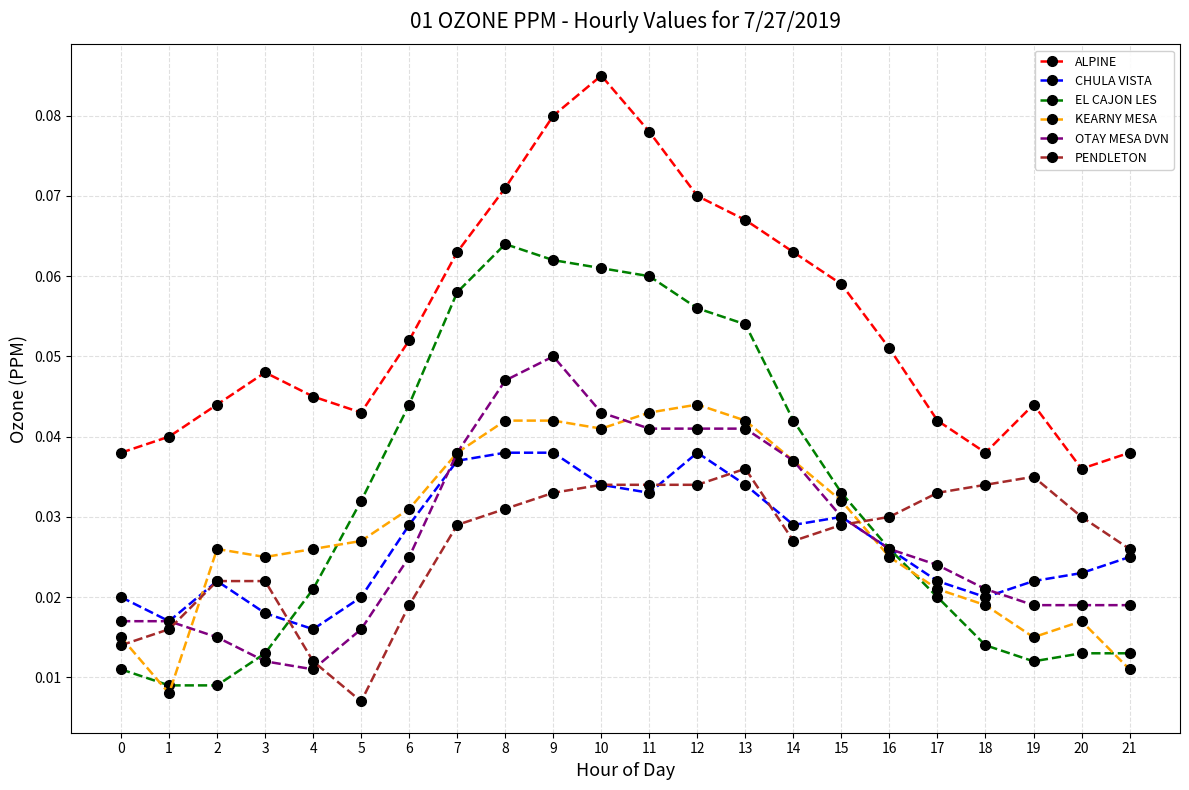

Which series ends up on top after the final intersection of KEARNY MESA and PENDLETON?

PENDLETON